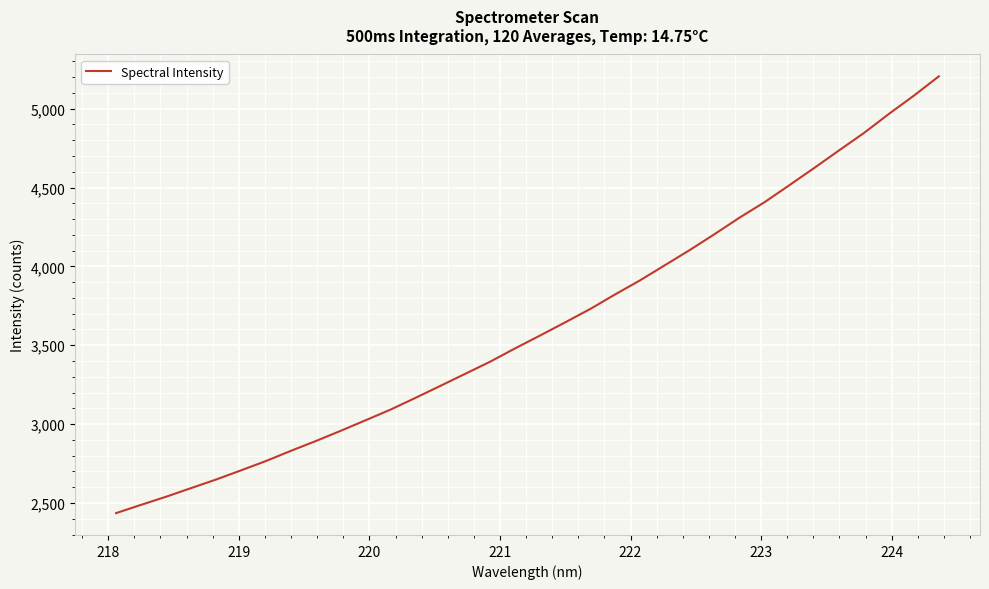

What is the greatest value displayed?

5204.8